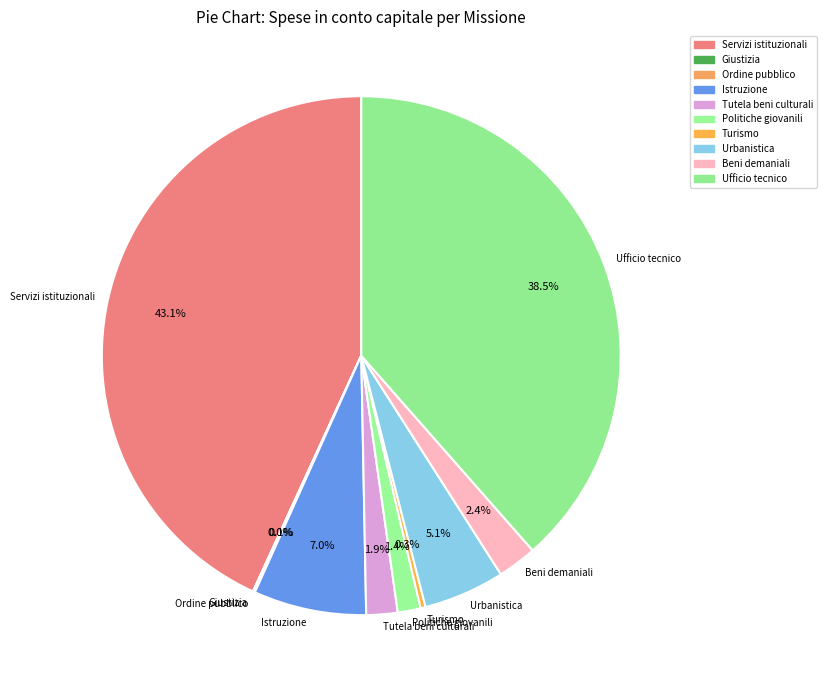

To the nearest percent, what is the difference between the largest and smallest slice percentages?

43%